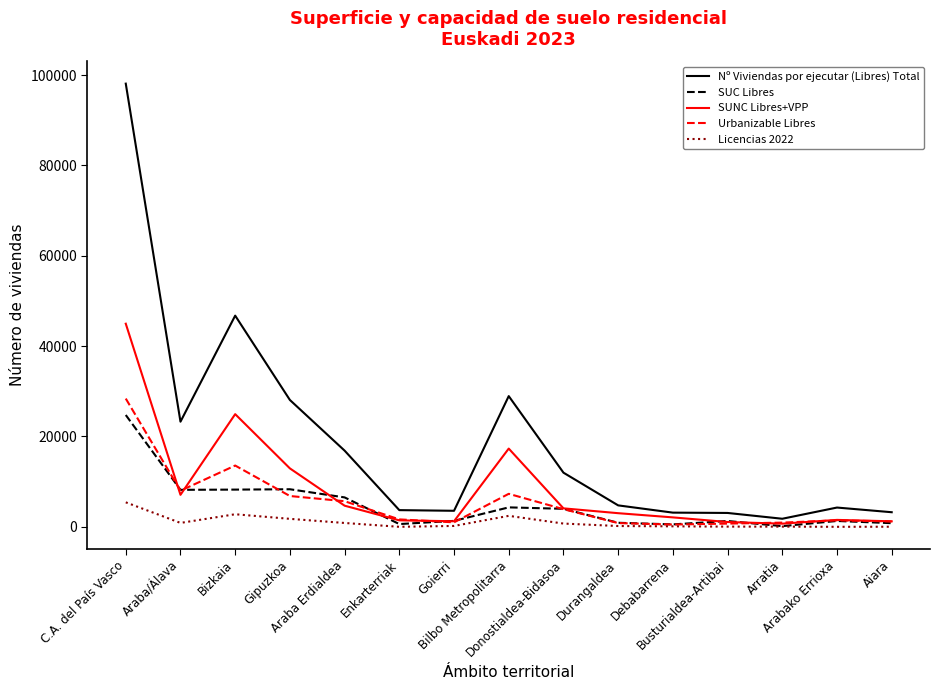

Is the value of Licencias 2022 at Durangaldea greater than the value of SUC Libres at Araba Erdialdea?

No